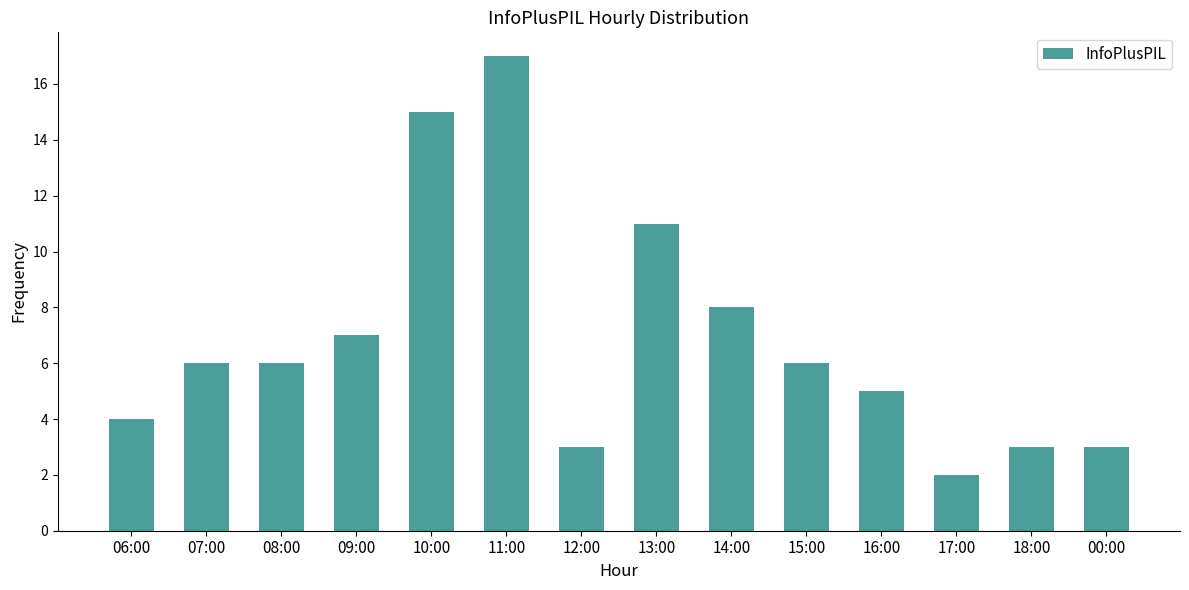

What is the sum of the values at 14:00 and 17:00?

10